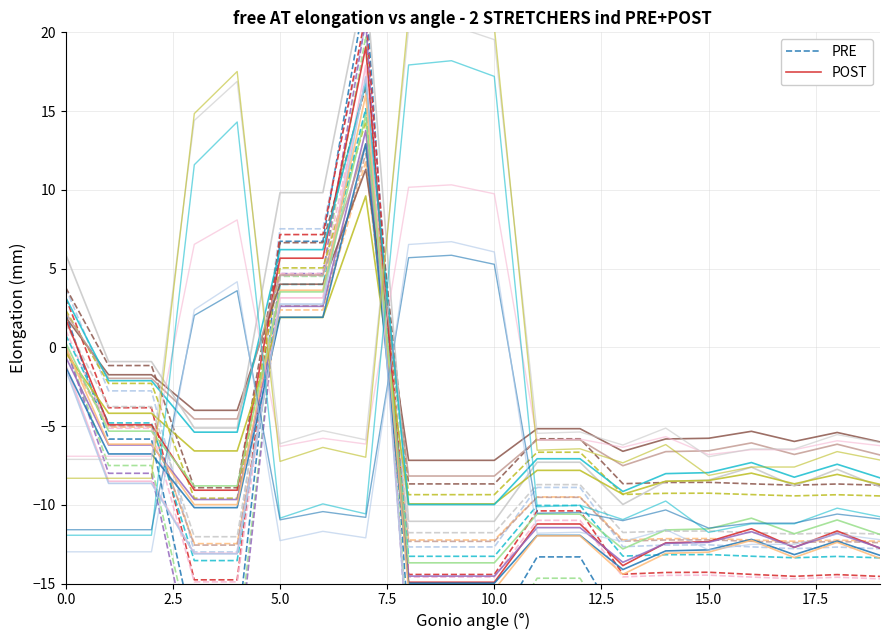

What is the label of the 15th point from the left?

14